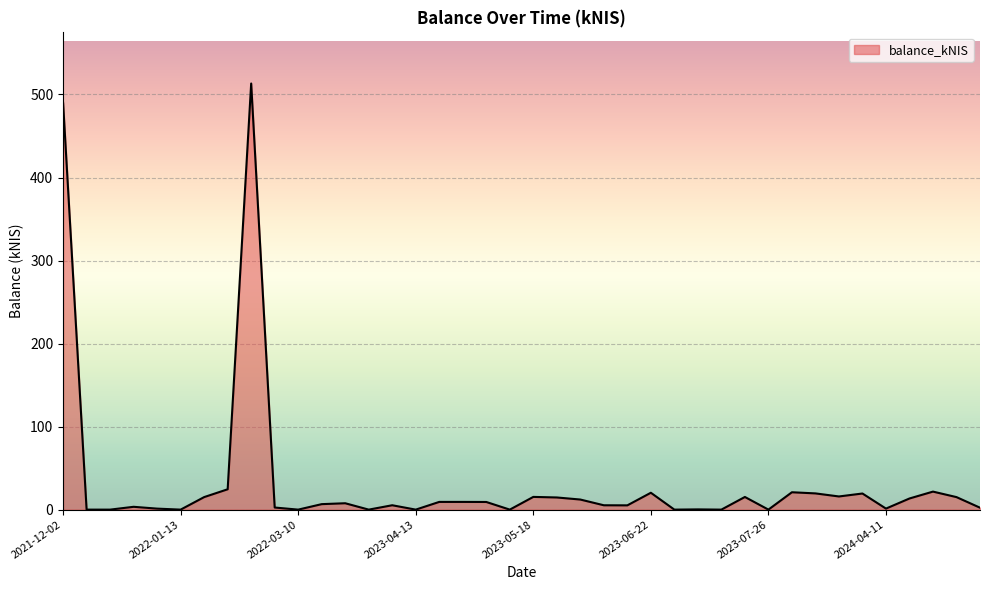

What is the greatest value displayed?

513.2